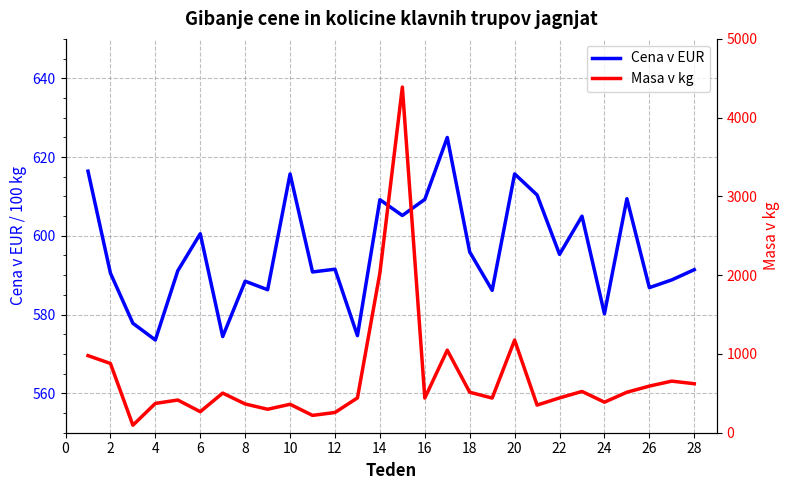

How many values in the Cena v EUR series exceed 591?

16